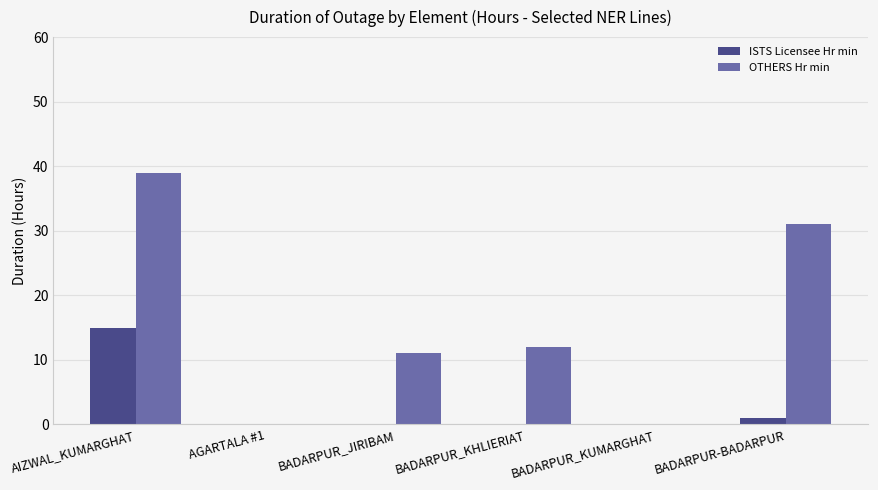

What is the total value across all series at BADARPUR_KHLIERIAT?

12